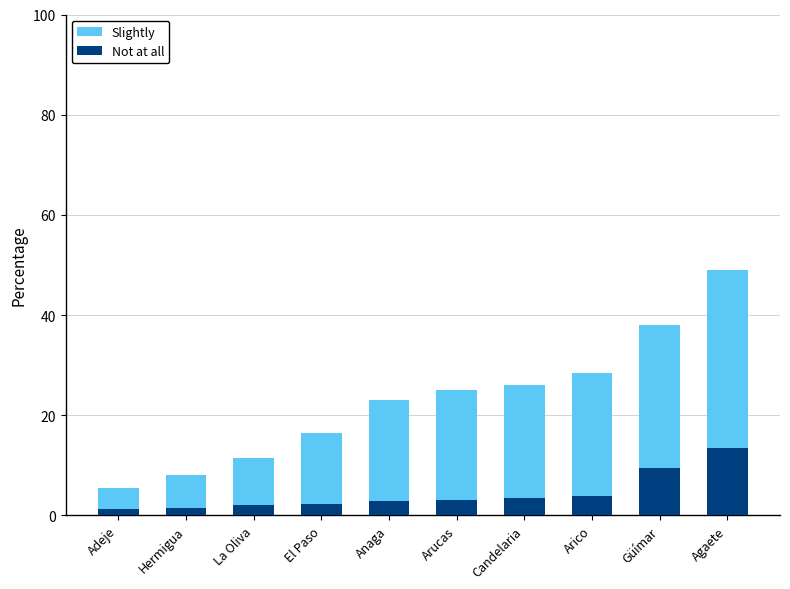

True or false: Not at all has a value of 1.7 at Arico.

False